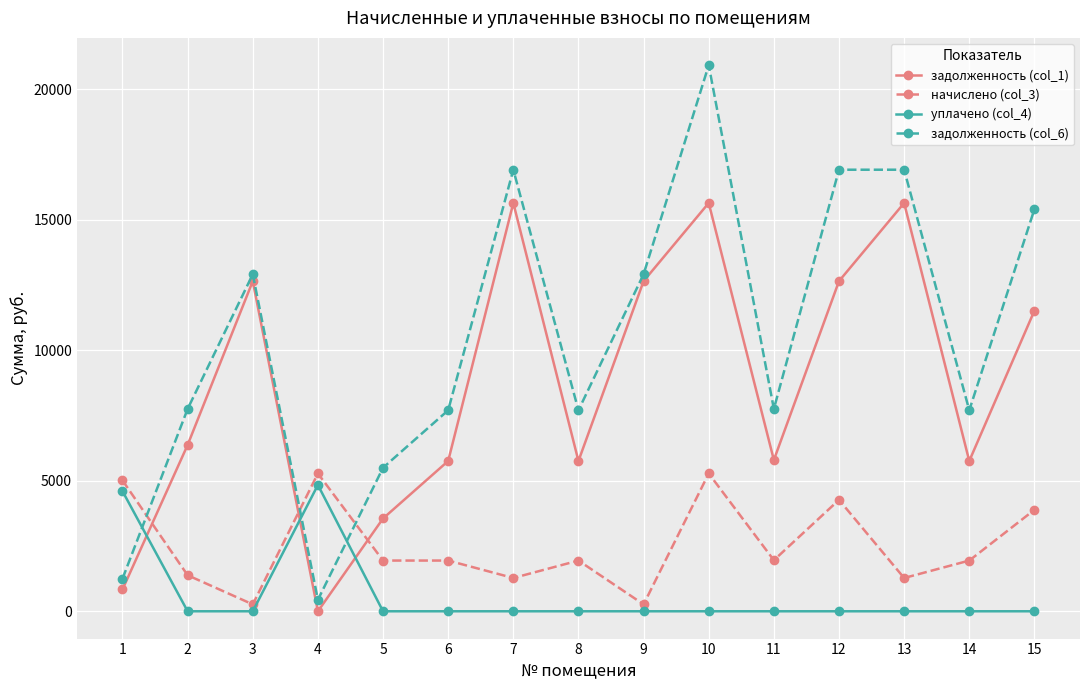

True or false: начислено (col_3) has a value of 3202.4 at 11.

False